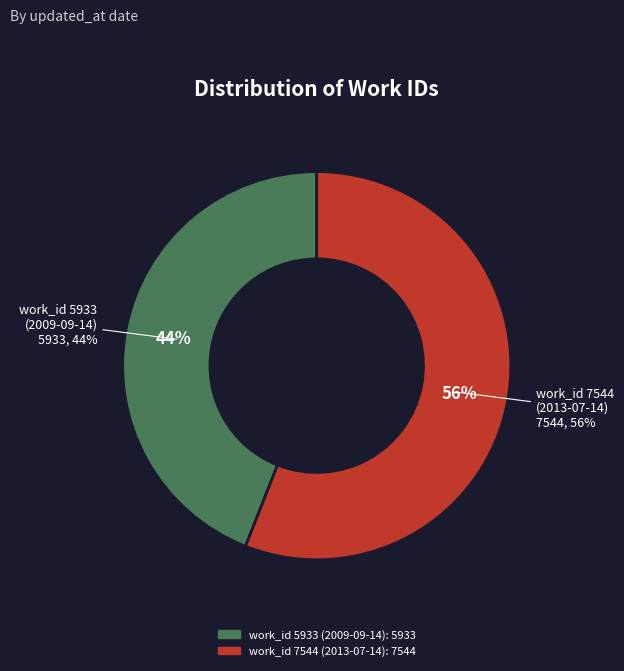

What is the smallest slice in the pie chart?

work_id 5933
(2009-09-14)